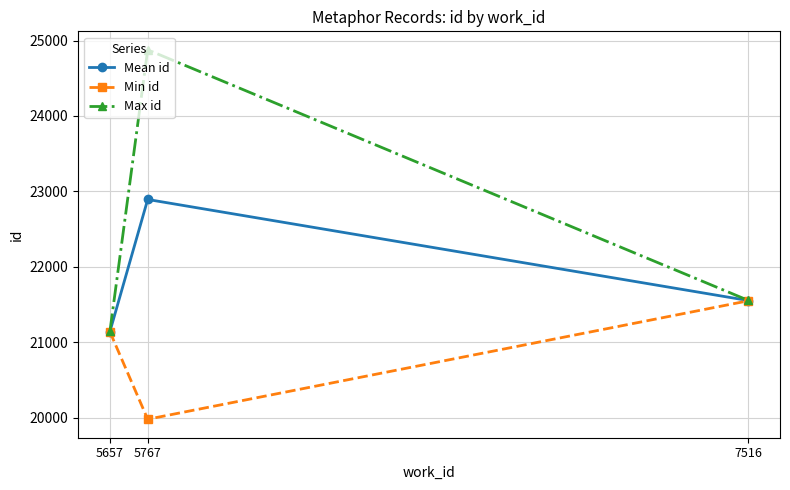

What is the difference between the Max id values at 5767 and 7516?

3319.0